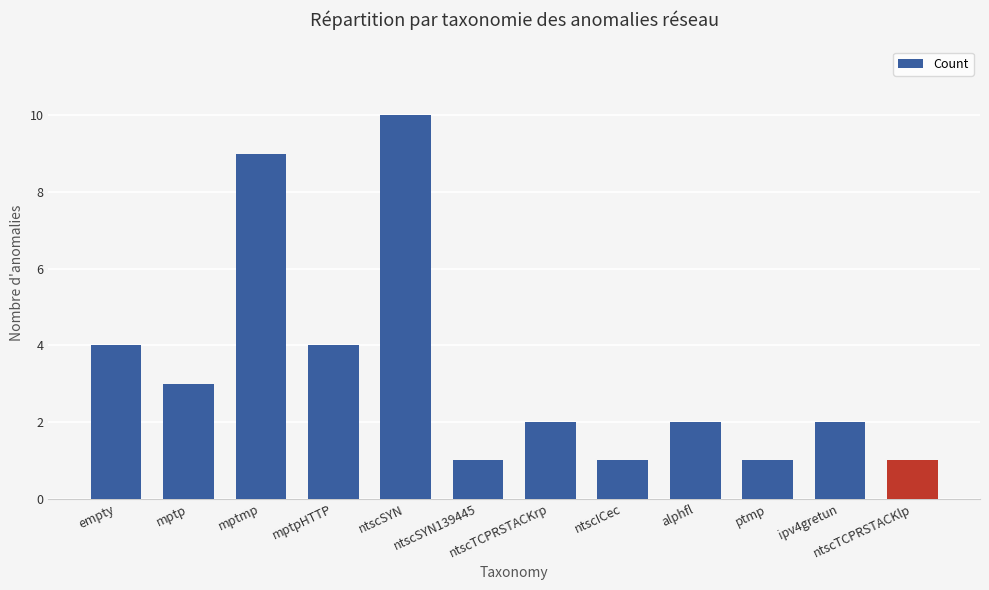

What is the label of the 5th bar from the left?

ntscSYN